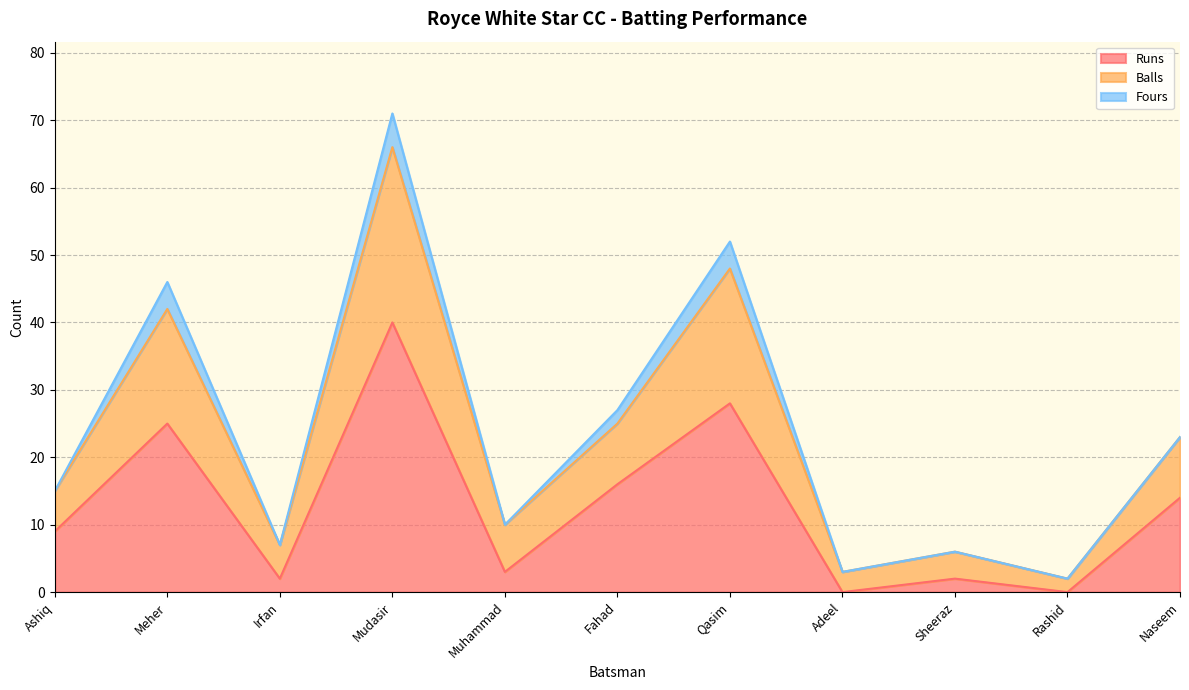

The Runs series shows 17 at Qasim. True or false?

False